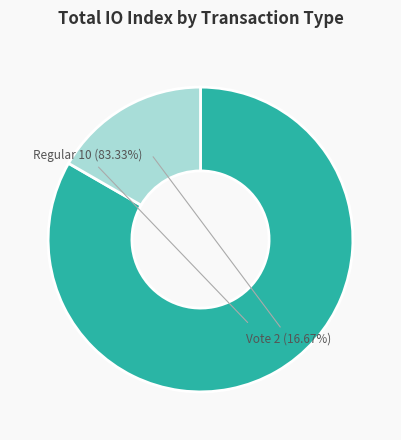

Does any single category account for the majority?

Yes